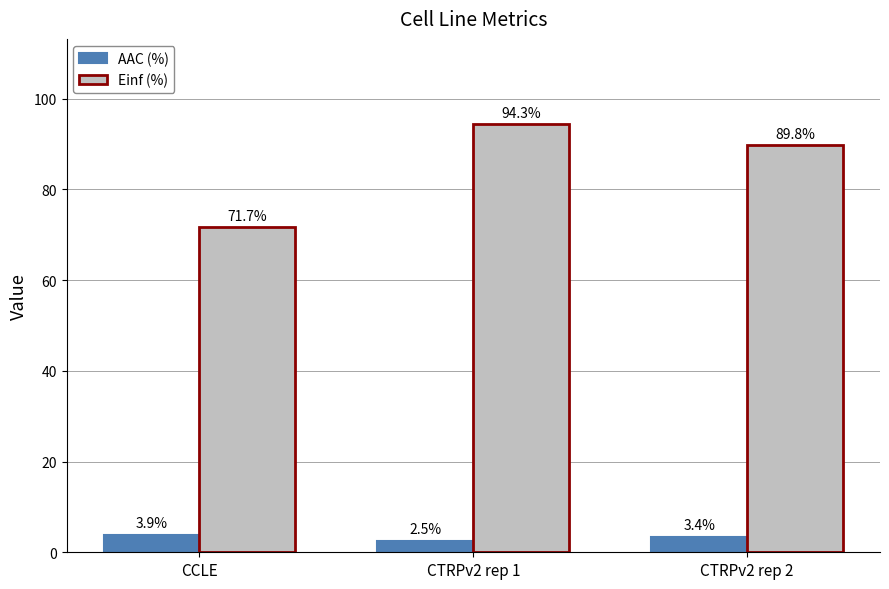

Rank the categories by Einf (%) value from highest to lowest.

CTRPv2 rep 1, CTRPv2 rep 2, CCLE